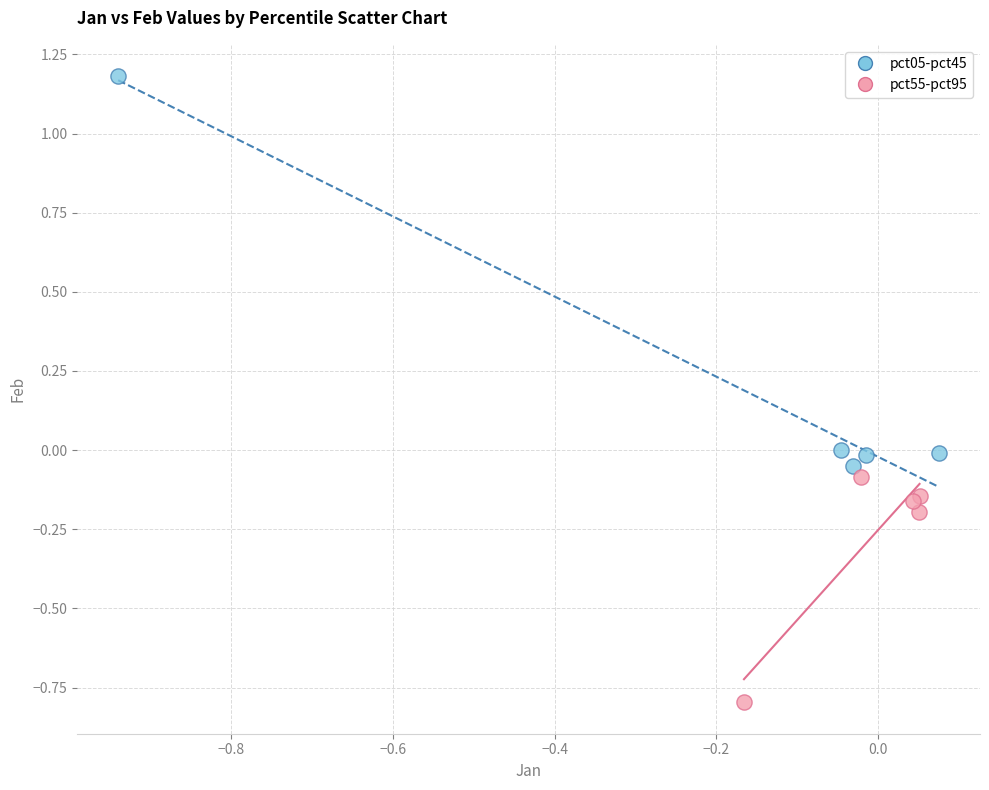

What are all the series names shown in the legend?

pct05-pct45, pct55-pct95